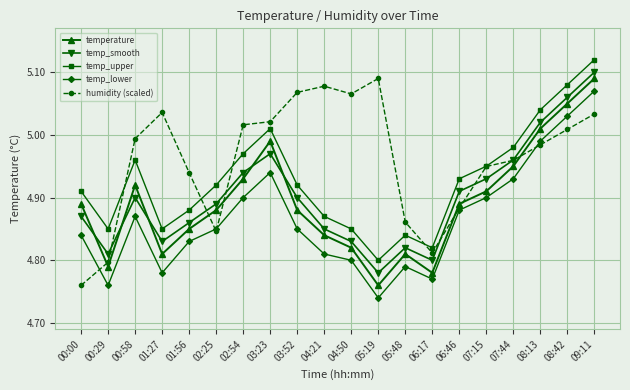

At which category does temp_smooth reach its first local peak?

00:58